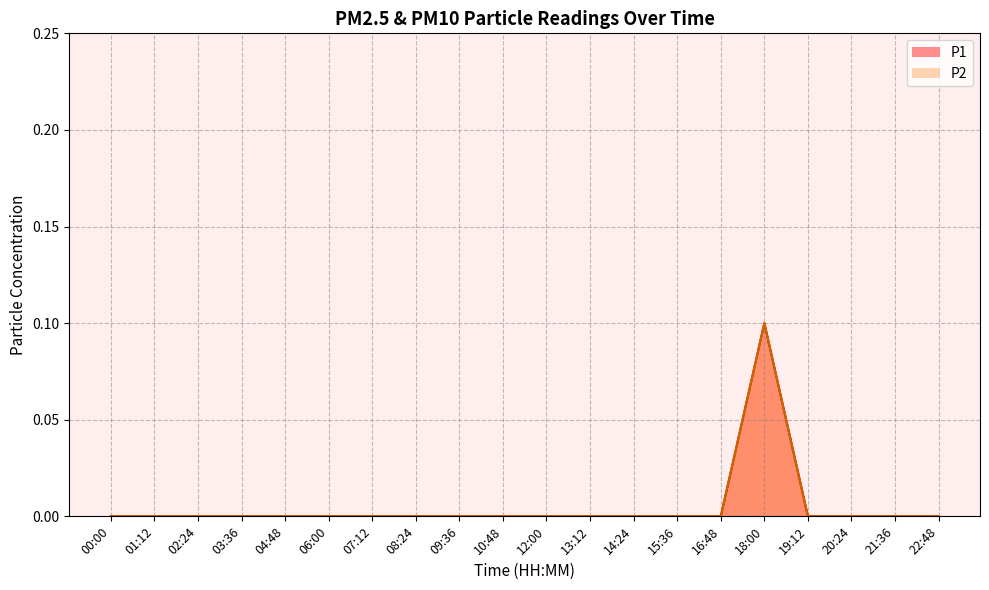

True or false: P1 and P2 intersect in this chart.

False